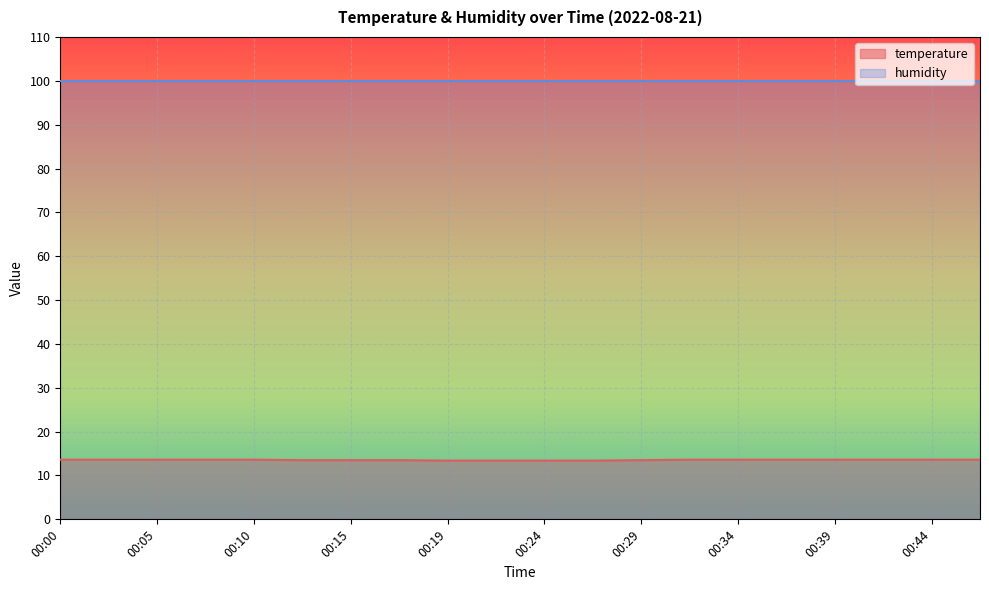

What is the difference between the second highest and minimum values?

0.2